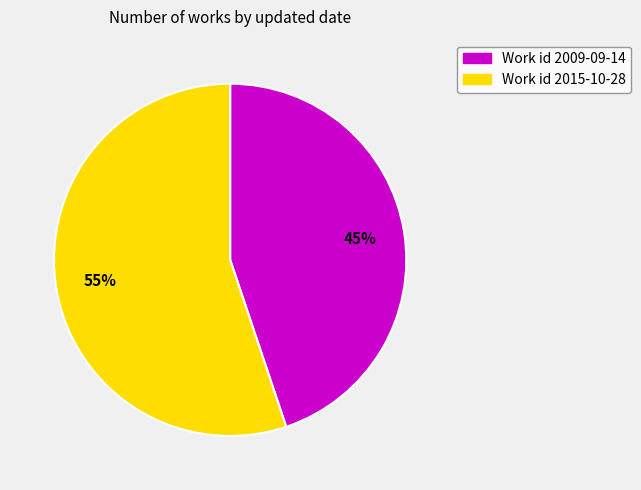

To the nearest percent, what is the difference between the largest and smallest slice percentages?

10%